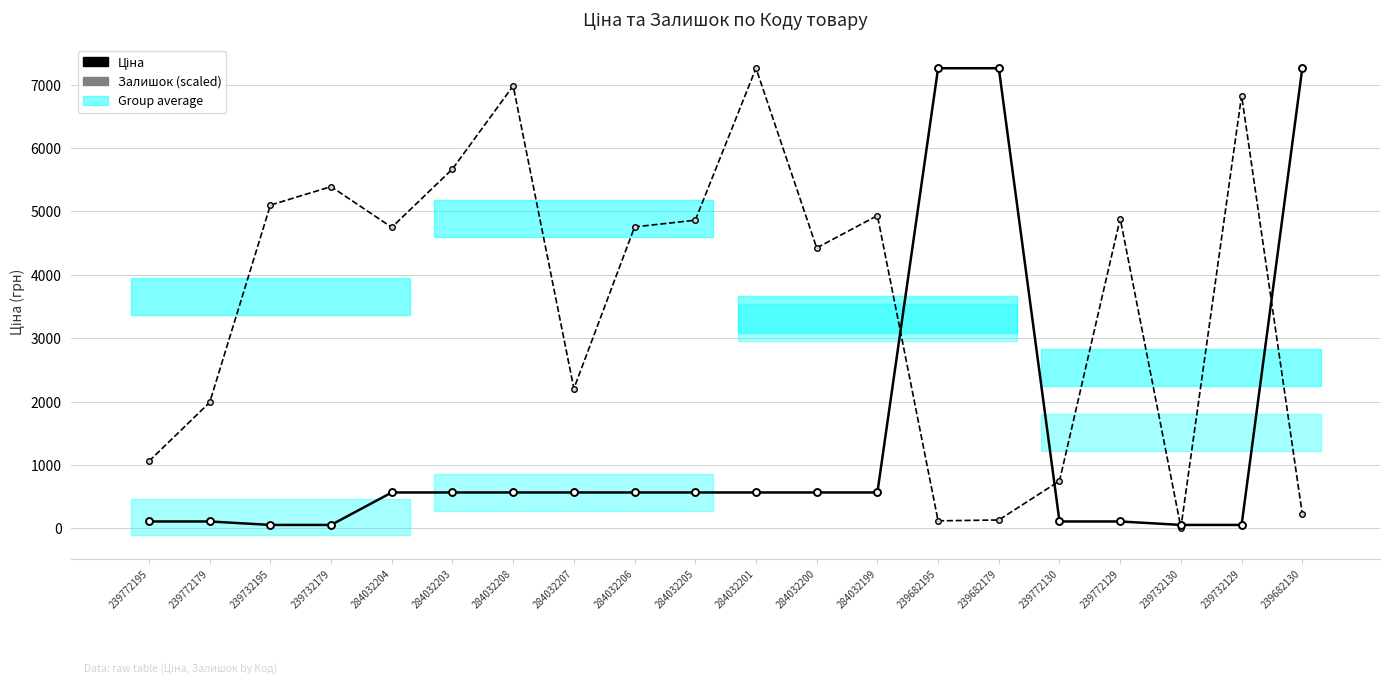

True or false: Залишок (scaled) has a value of 5391.2 at 239732179.

True